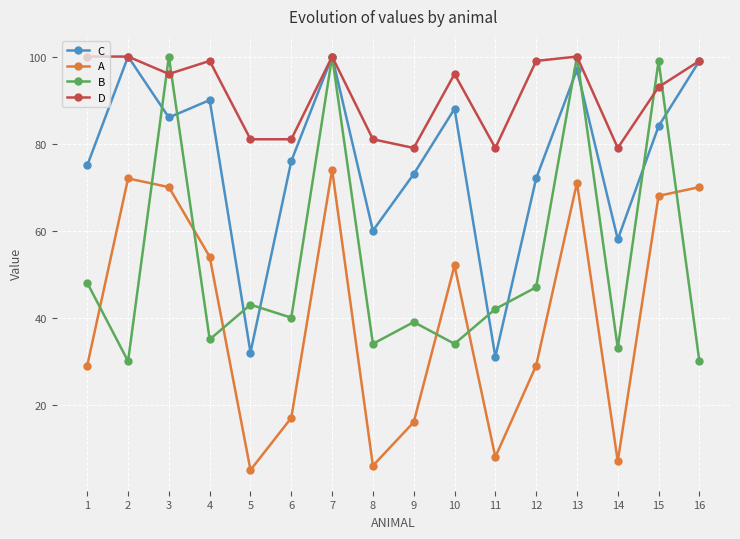

What is the value of the A point at the 11th from the left?

8